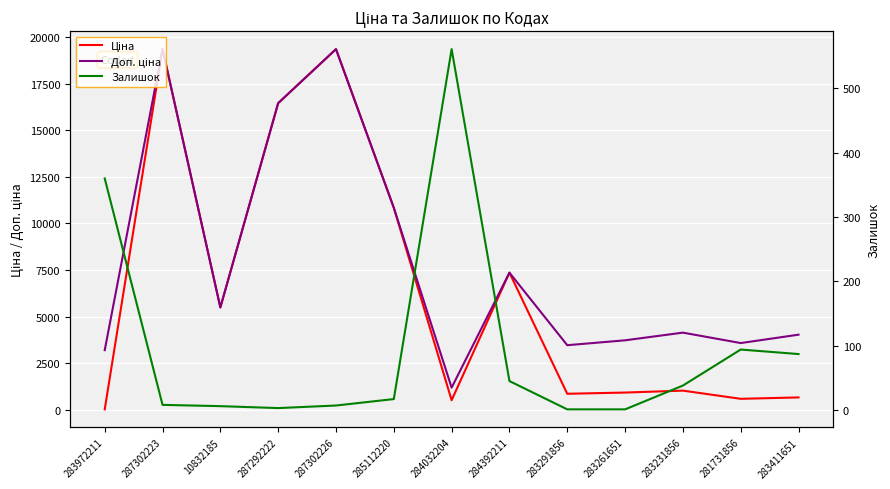

Reading right to left, list all the values displayed in this chart.

Ціна: 283411651=672.7	281731856=597.8	283231856=1036.5	283261651=933.5	283291856=868.0	284392211=7360.2	284032204=522.2	285112220=10840.1	287302226=19343.1	287292222=16448.2	10832185=5497.3	287302223=19343.1	283972211=32.0
Доп. ціна: 283411651=4036.0	281731856=3586.7	283231856=4145.9	283261651=3734.2	283291856=3472.1	284392211=7360.2	284032204=1197.0	285112220=10840.1	287302226=19343.1	287292222=16448.2	10832185=5497.3	287302223=19343.1	283972211=3205.0
Залишок: 283411651=87.0	281731856=94.0	283231856=38.0	283261651=1.0	283291856=1.0	284392211=45.0	284032204=561.0	285112220=17.0	287302226=7.0	287292222=3.0	10832185=6.0	287302223=8.0	283972211=360.0